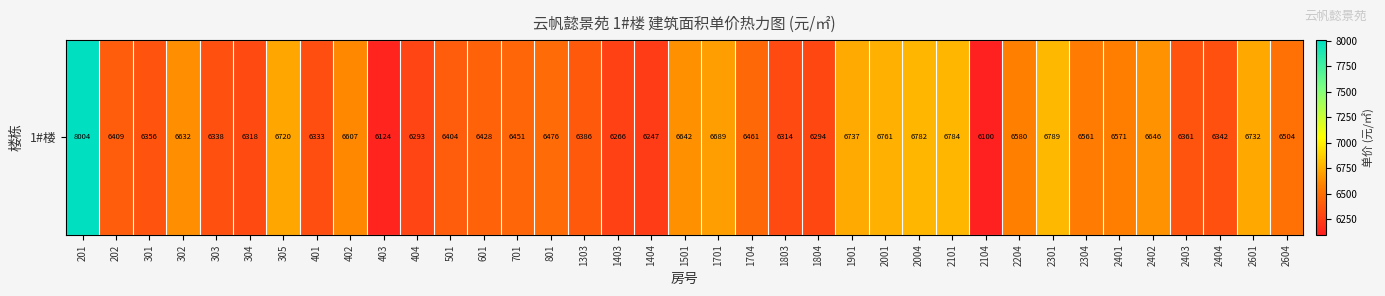

What is the ratio of the value at 202 to the value at 2204?

1.0